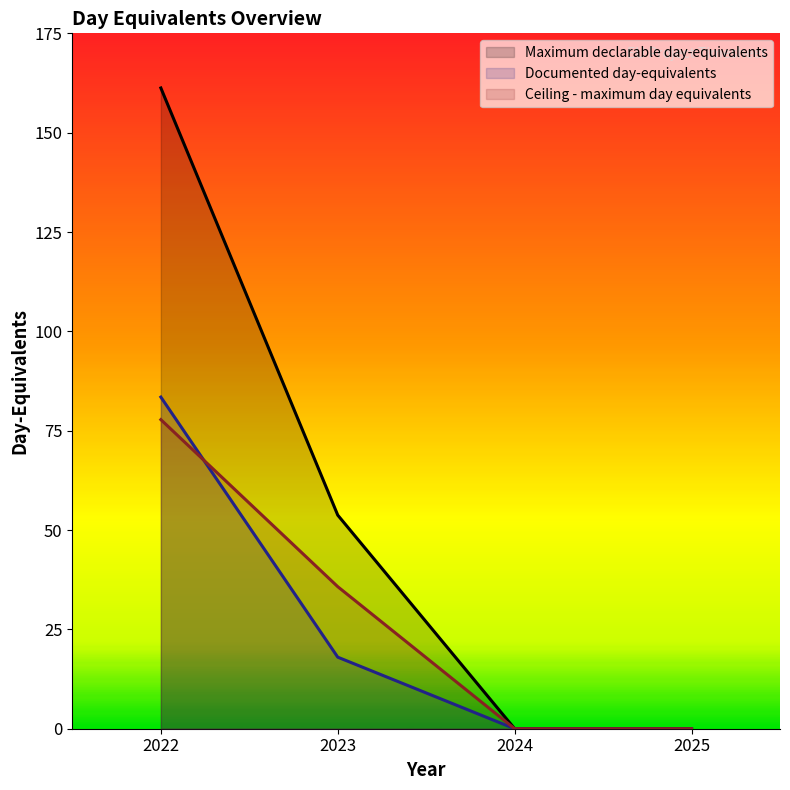

What is the highest value of the Ceiling - maximum day equivalents series?

77.8